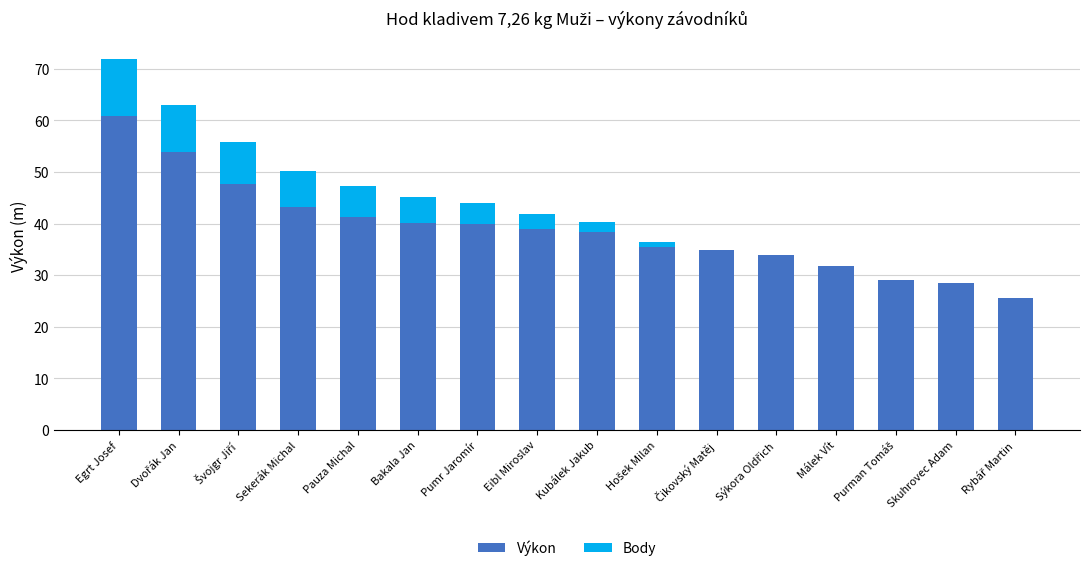

What is the total value across all series at Kubálek Jakub?

40.3